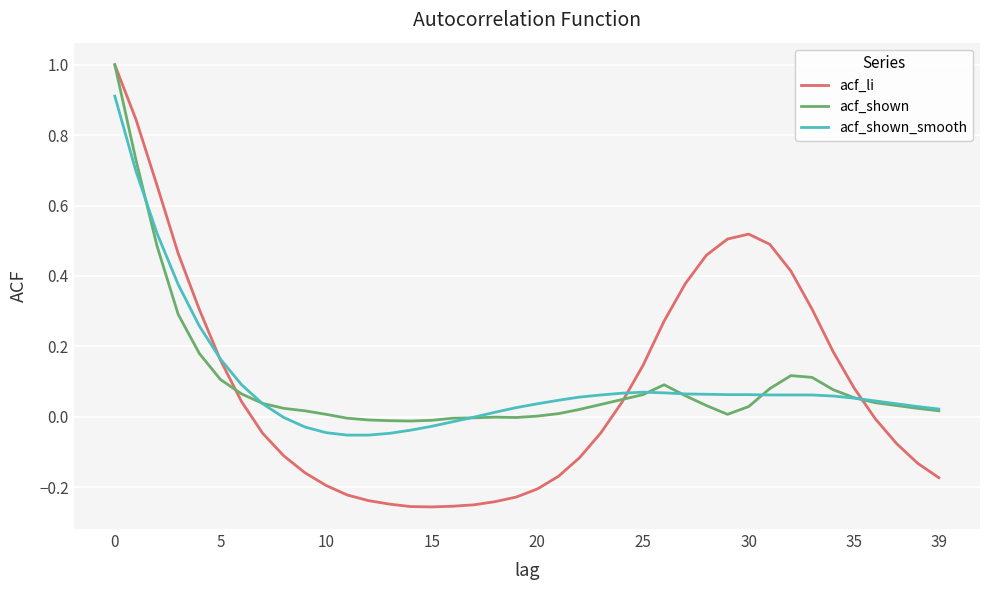

What is the maximum value for acf_li?

1.0